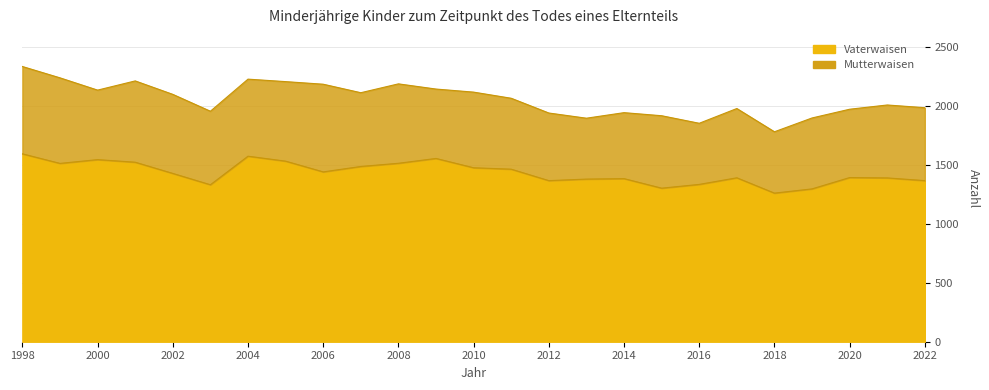

How many categories are shown in the chart?

25